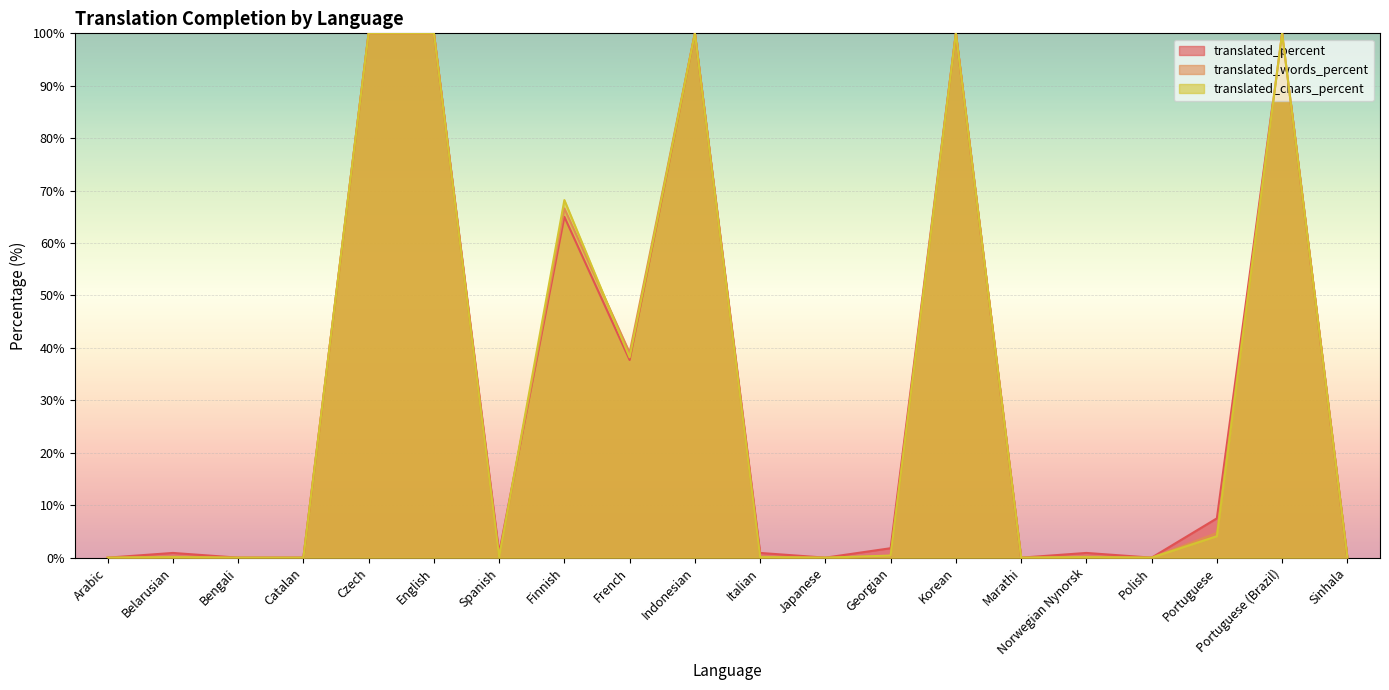

What is the highest value of the translated_words_percent series?

100.0